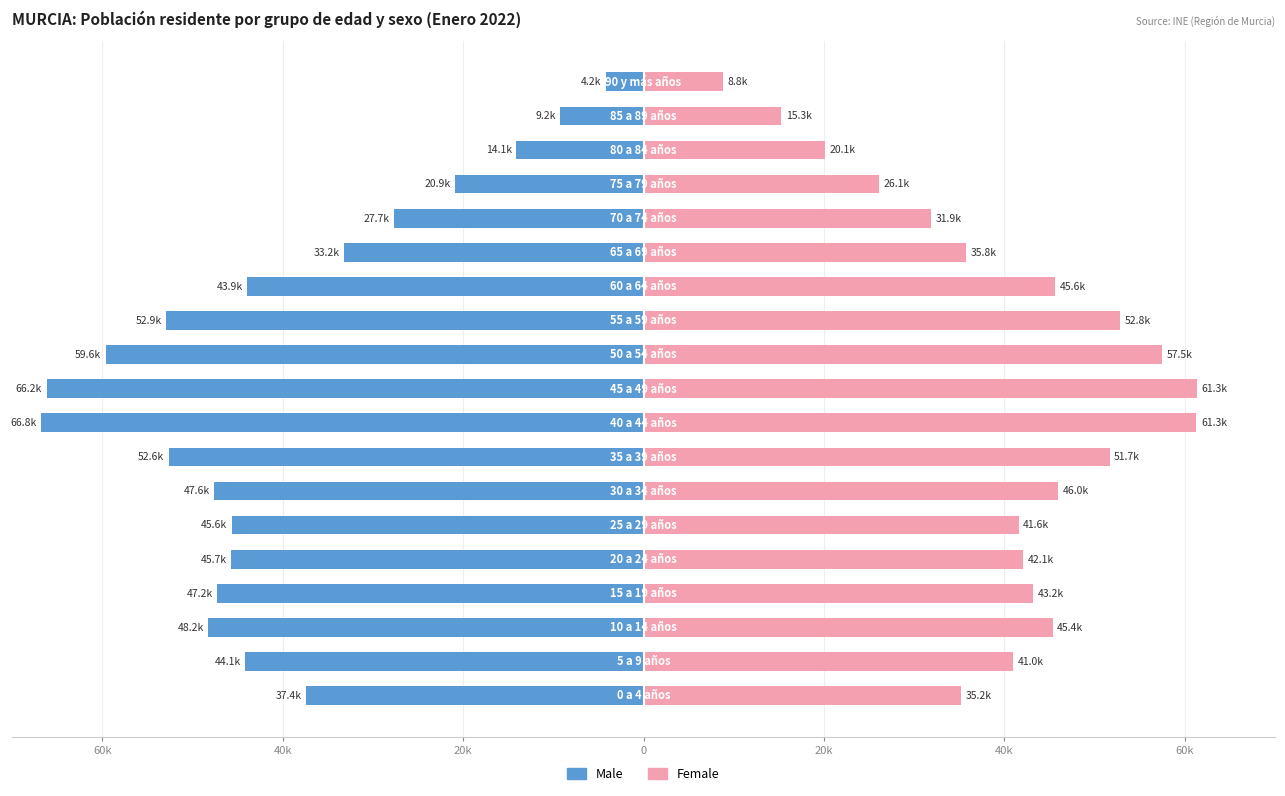

Which series has the largest range (max minus min)?

Male